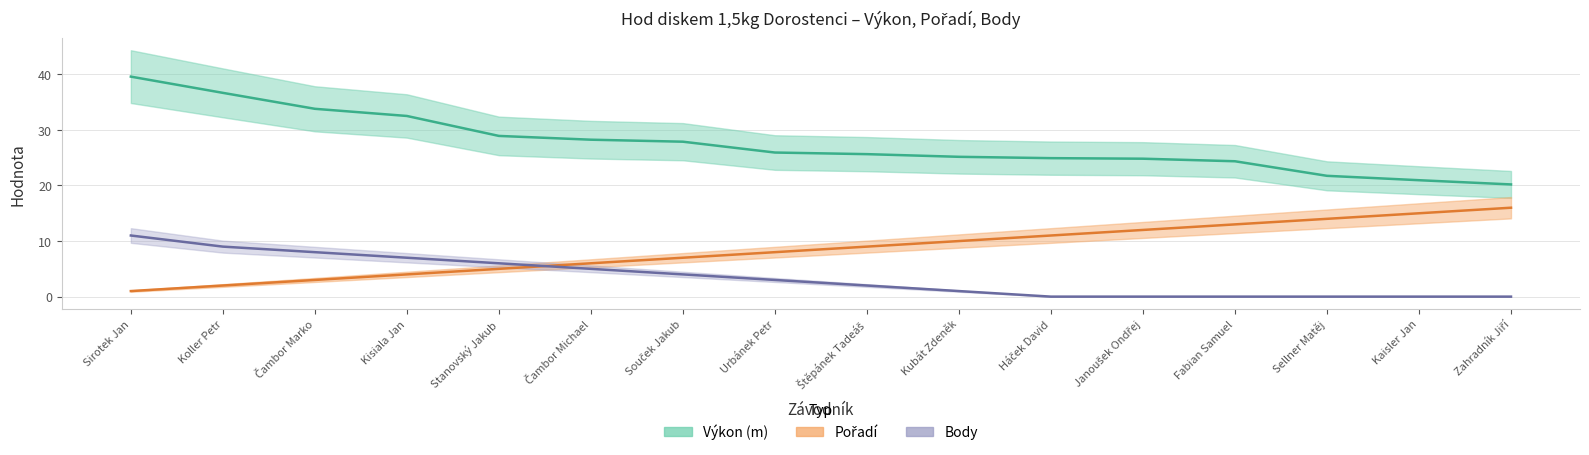

True or false: Pořadí and Výkon intersect in this chart.

False